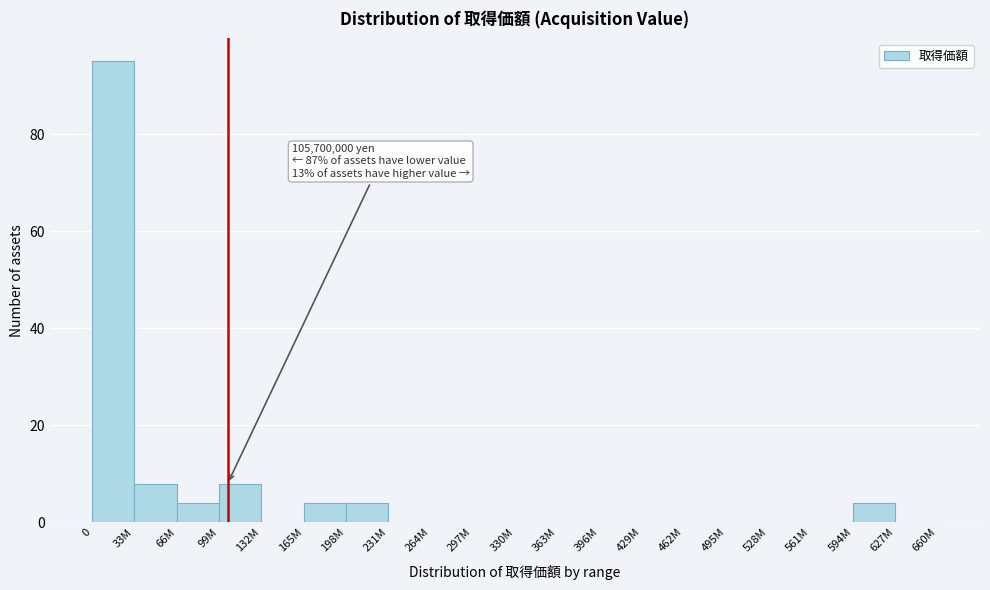

Reading left to right, extract all data points from this chart.

0=95	33M=8	66M=4	99M=8	132M=0	165M=4	198M=4	231M=0	264M=0	297M=0	330M=0	363M=0	396M=0	429M=0	462M=0	495M=0	528M=0	561M=0	594M=4	627M=0